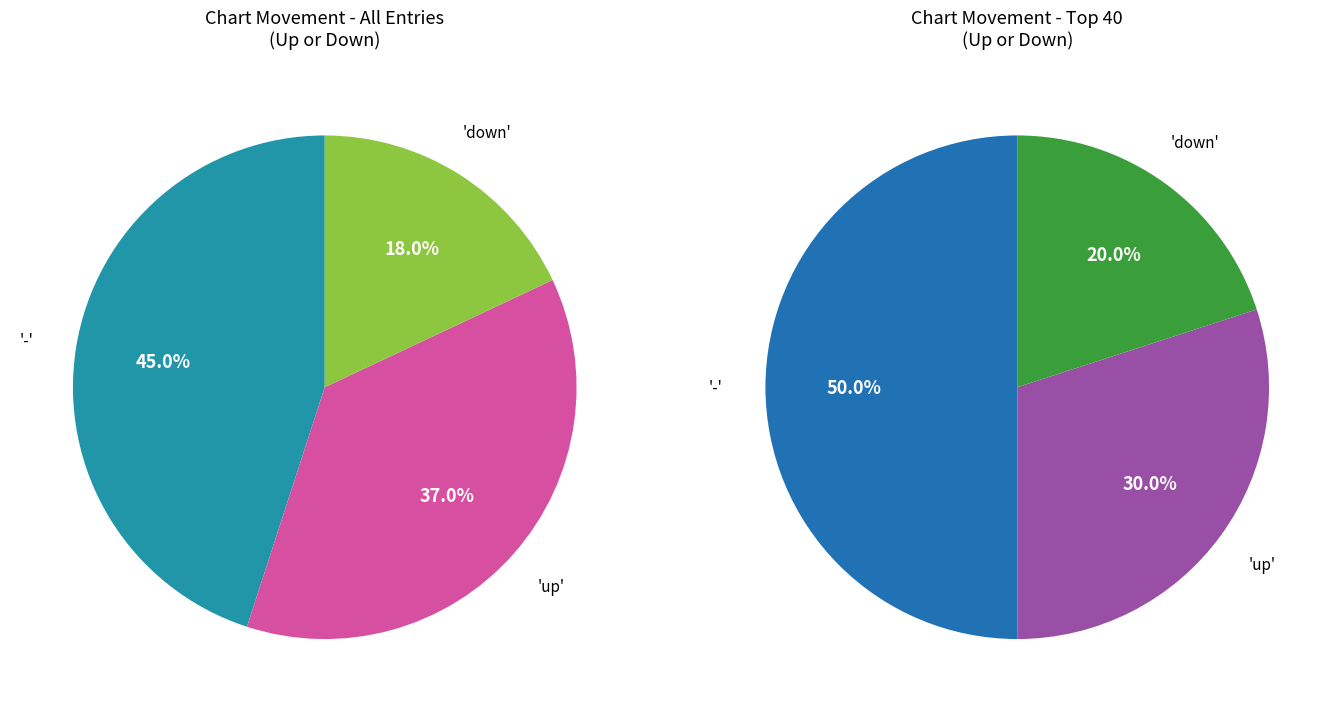

Is it true that up is 47% of the pie?

False